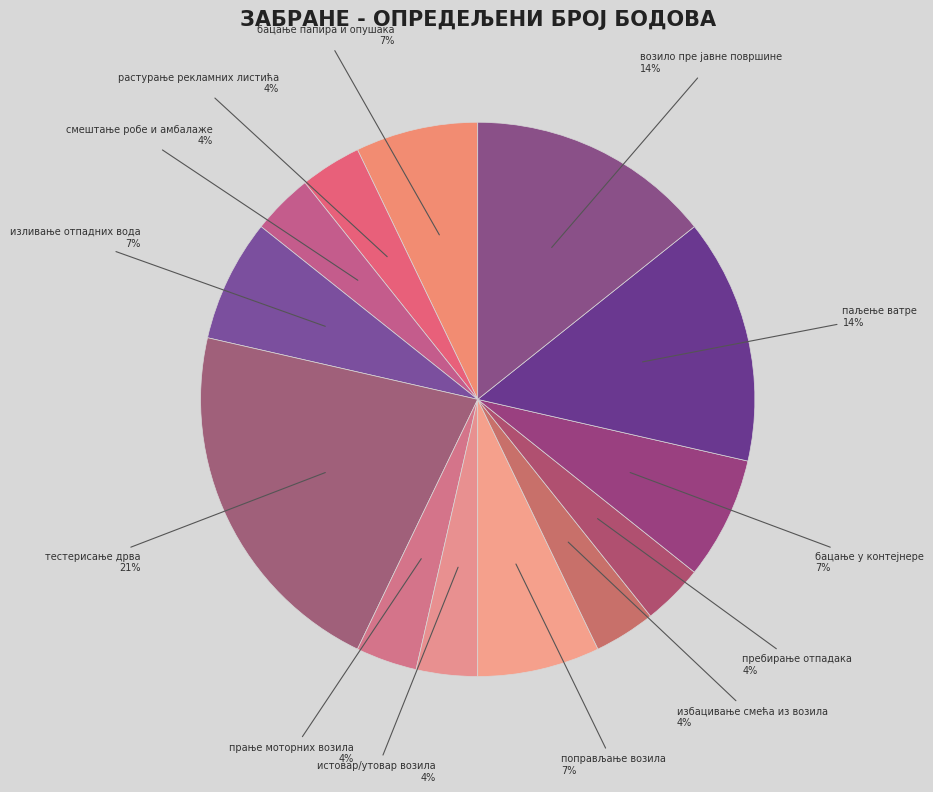

How many slices are in this pie chart?

13